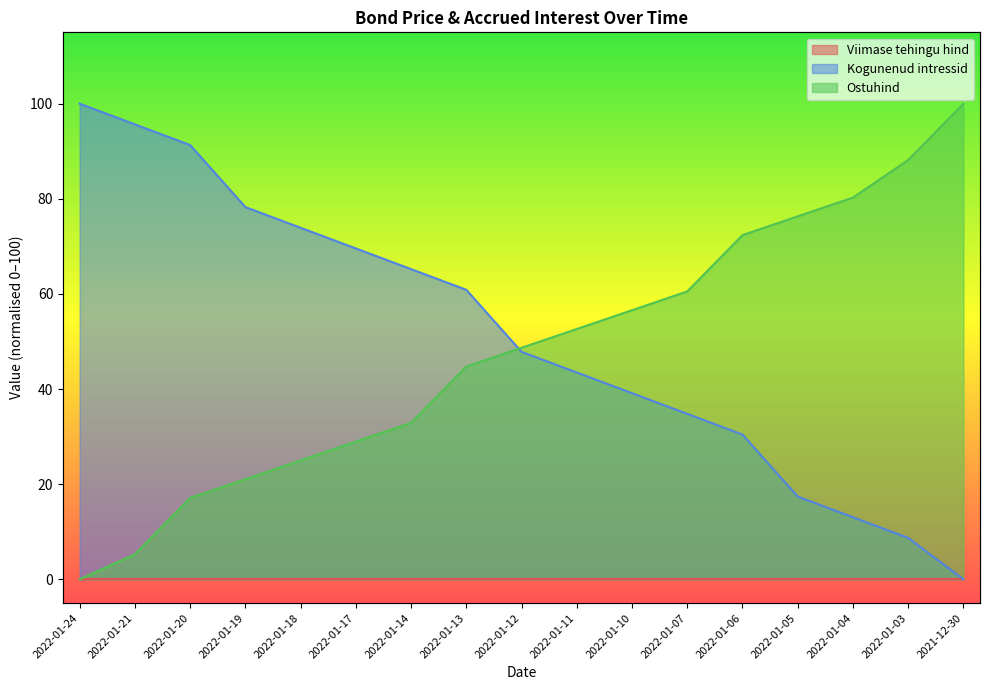

Is it true that Ostuhind equals 70.4 at 2022-01-12?

False